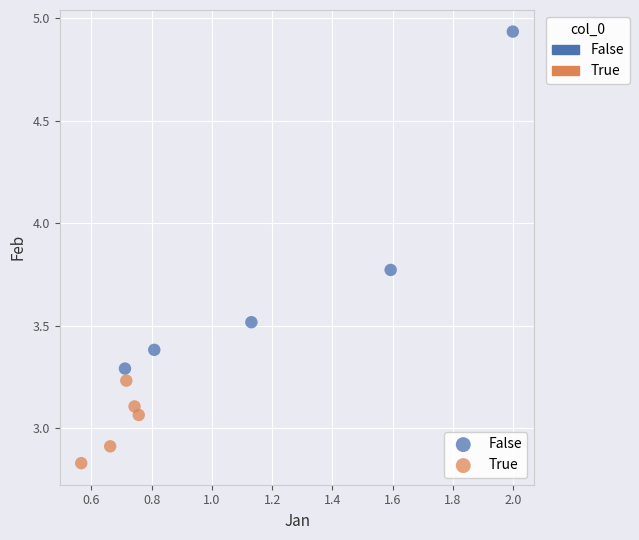

Which series has the widest spread of Y values?

False